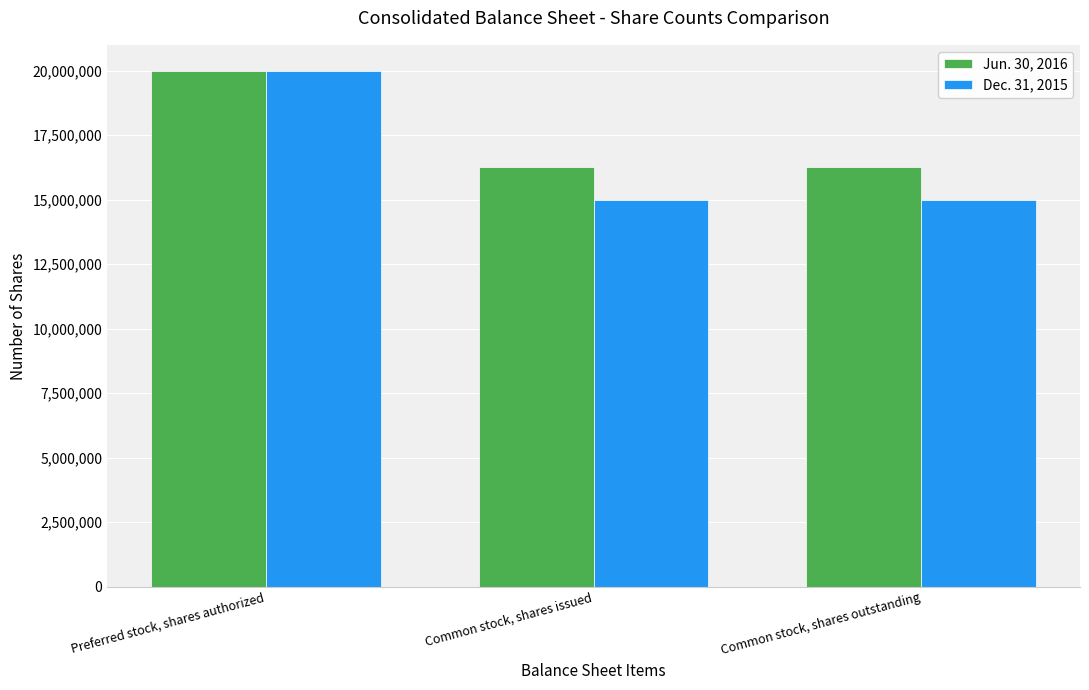

What is the minimum value shown in the chart?

15006750